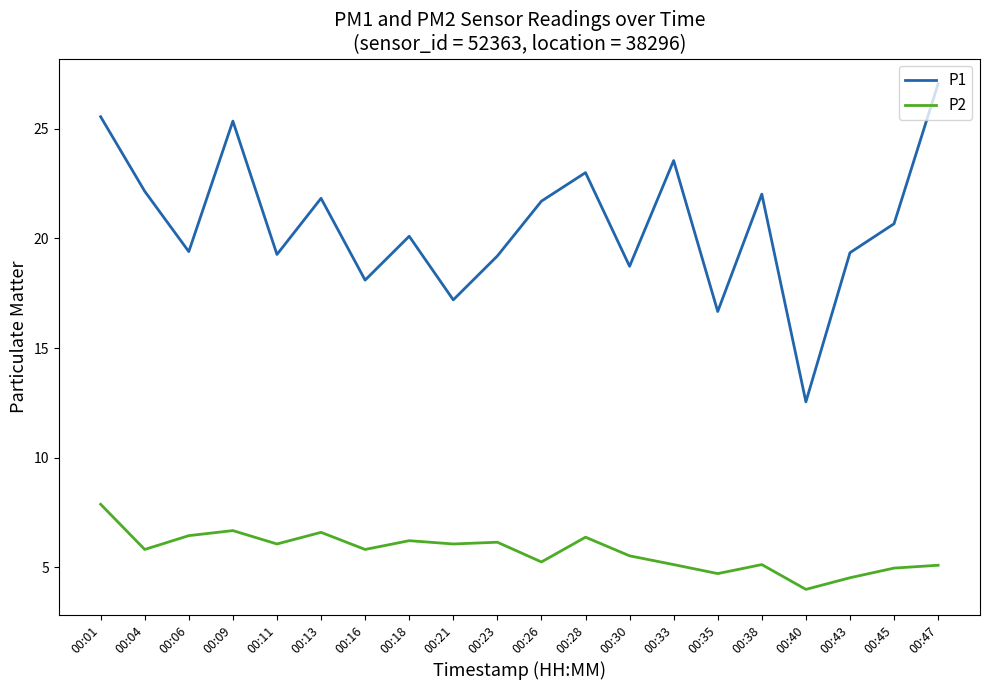

At 00:13, list the series in order from smallest to largest.

P2, P1